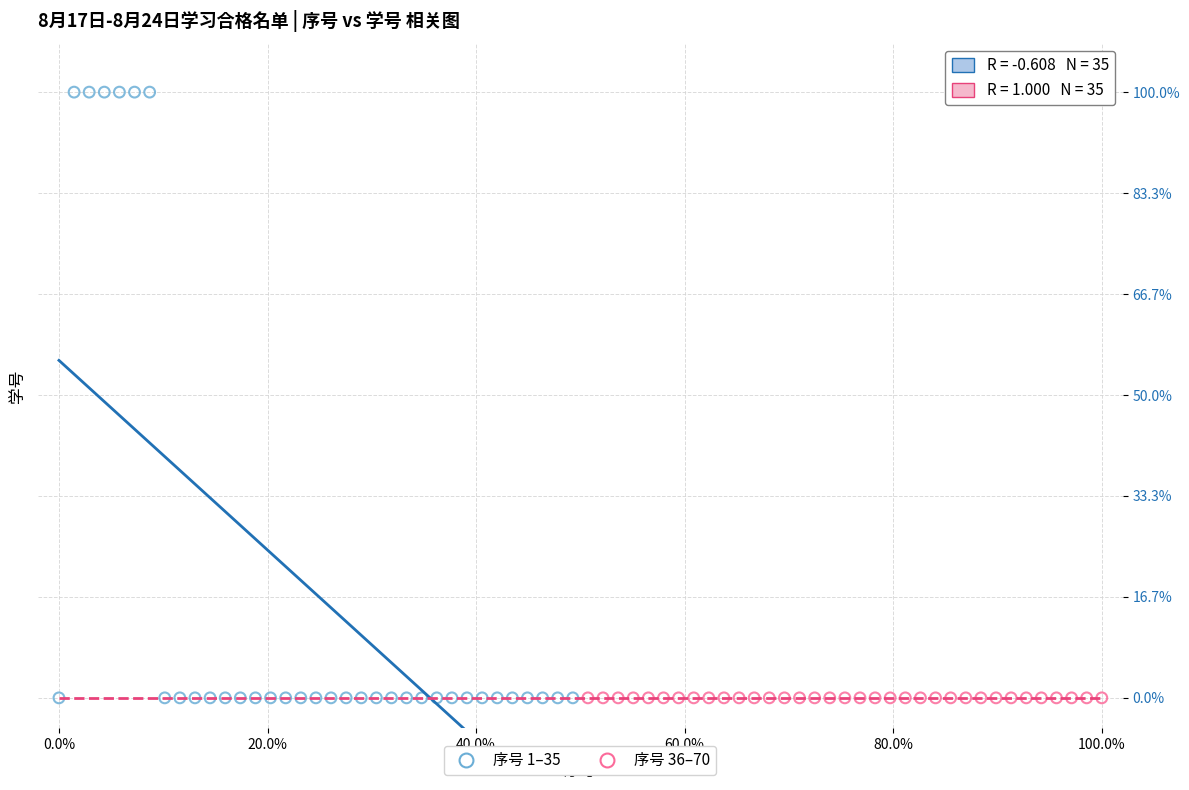

What are all the series names shown in the legend?

序号 1–35, 序号 36–70